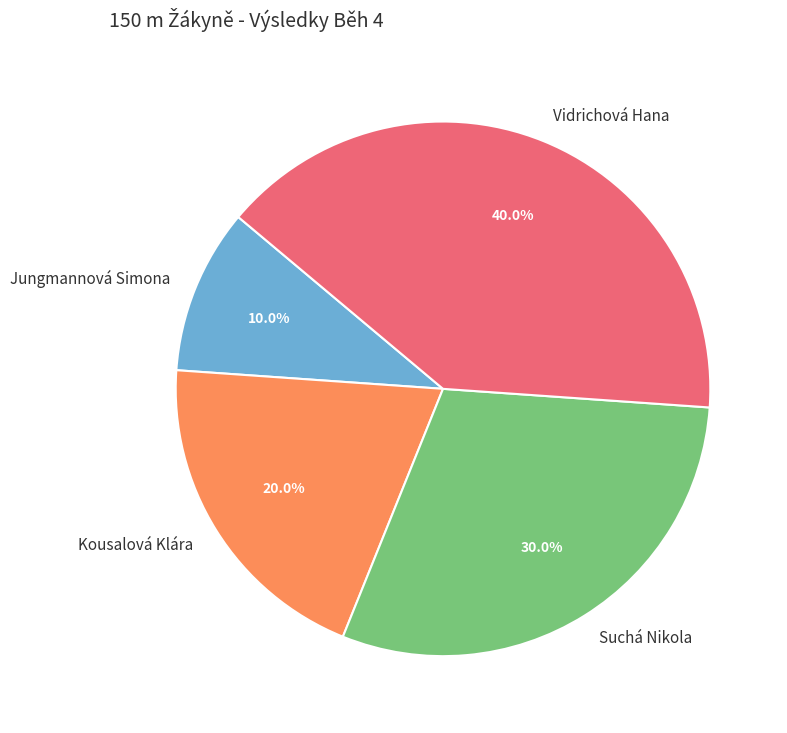

Does any single category account for the majority?

No